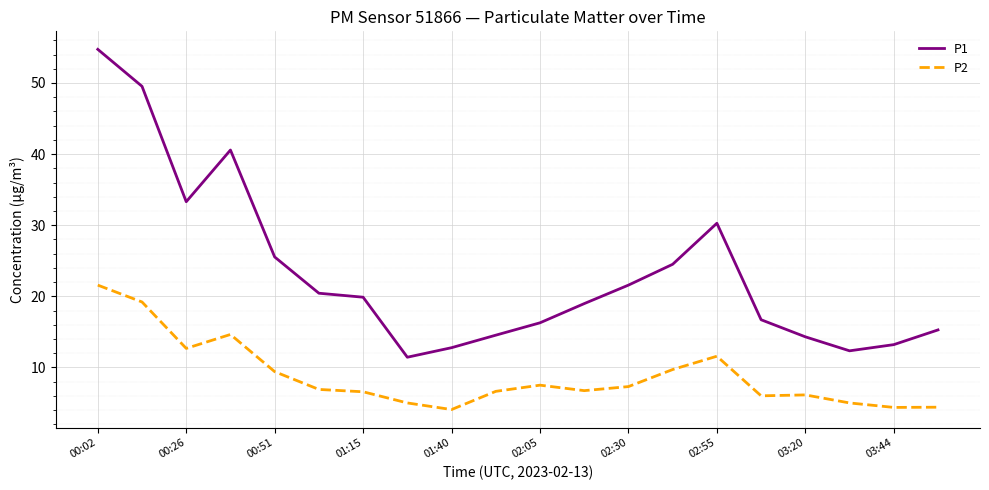

Which series has the largest total across all categories?

P1